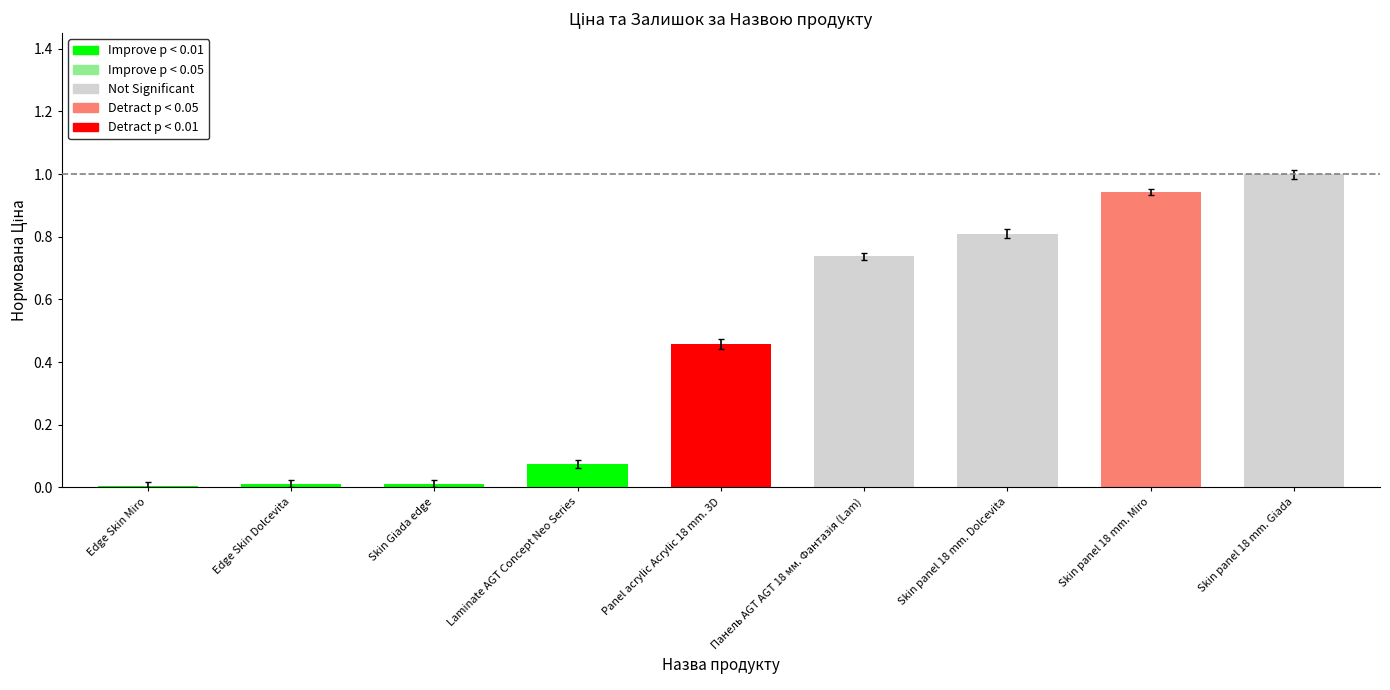

What is the difference between the values at Edge Skin Miro and Laminate AGT Concept Neo Series?

0.1